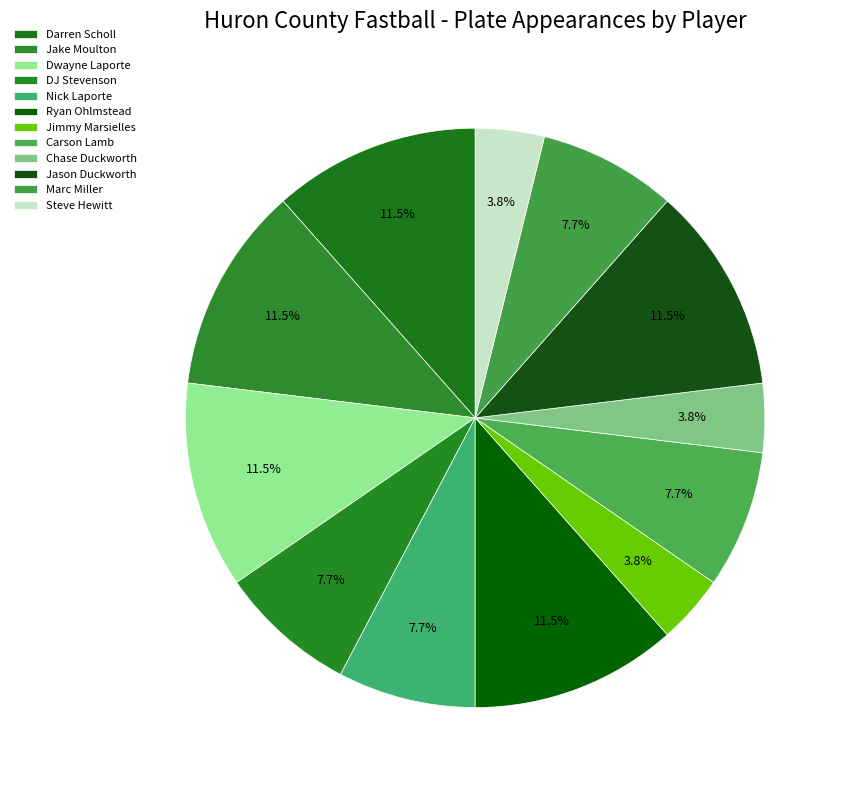

What percentage do Carson Lamb and Ryan Ohlmstead together represent?

19.2%